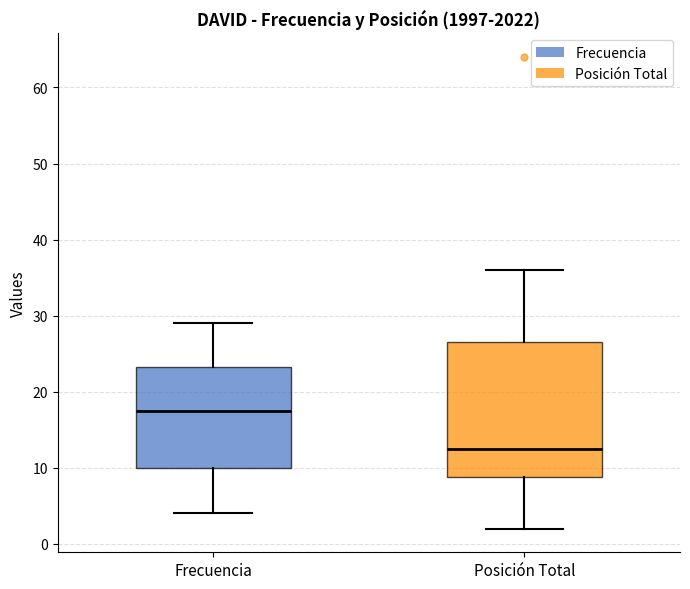

Where is the lower edge of the box for Frecuencia on the y-axis? The values are not printed on the chart, so give them approximately, as read against the axis.

10